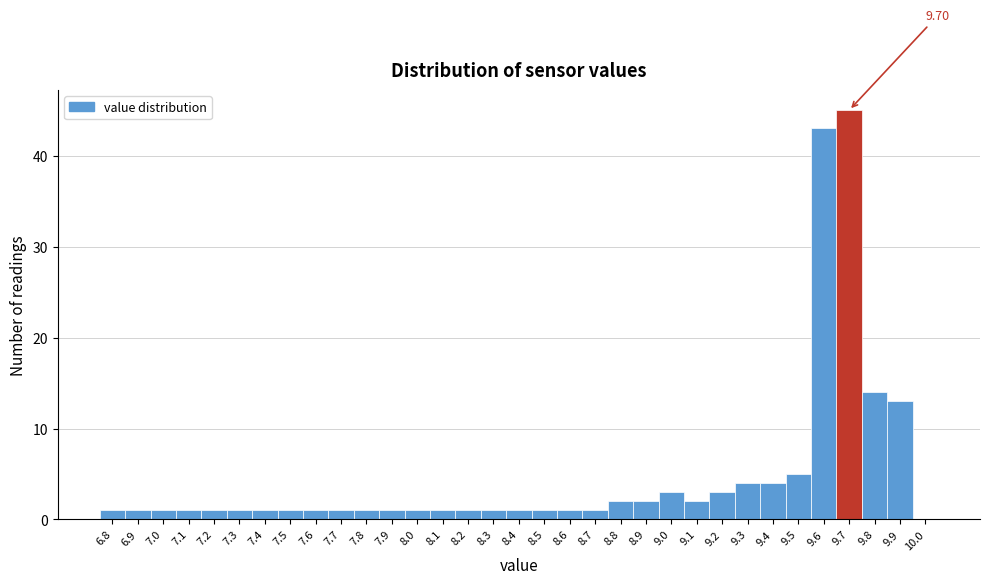

Which range on the x-axis has the tallest bar?

9.65 to 9.75